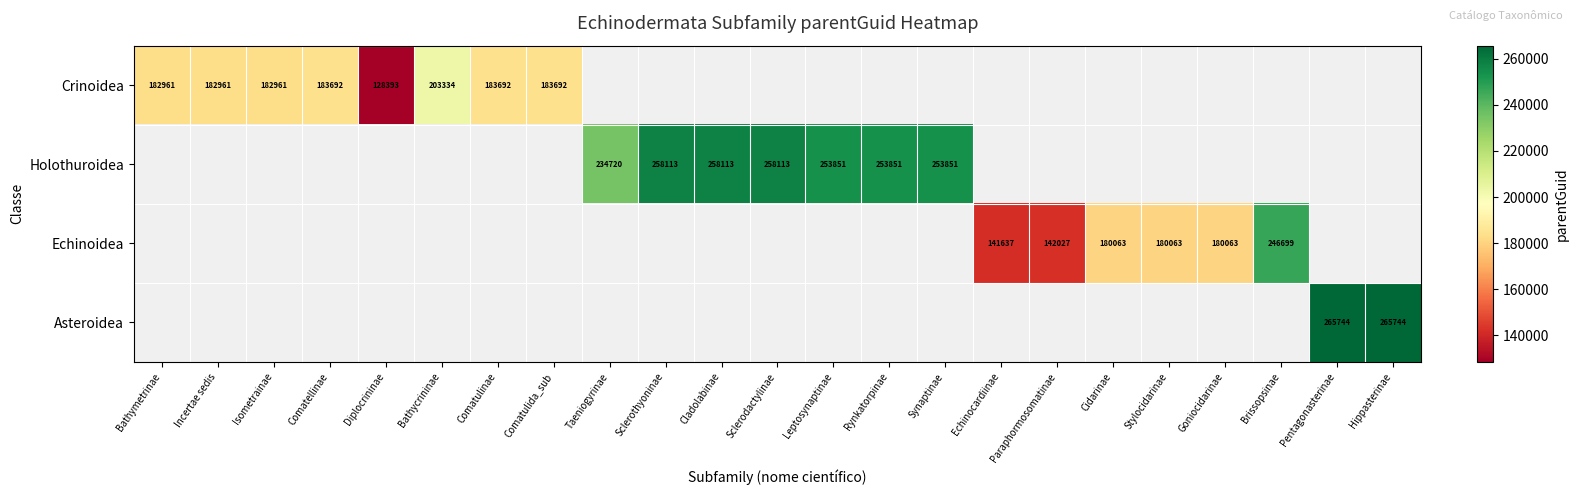

What is the minimum value for Crinoidea?

128393.0